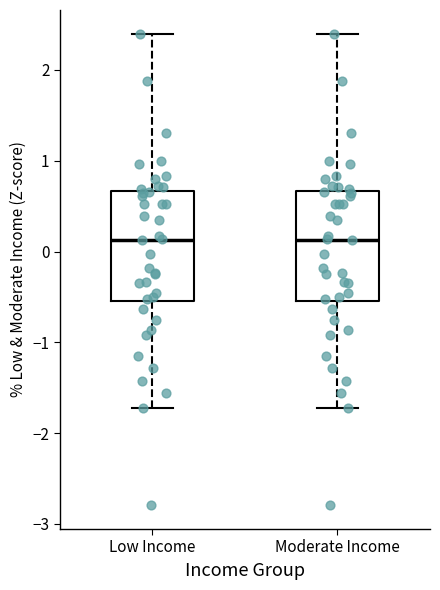

Reading left to right, transcribe this box plot: for each box, give where its median line is, the range the box spans, and where its two whiskers end, as read against the y-axis. The values are not printed on the chart, so give them approximately, as read against the axis.

Low Income: median 0.1, box -0.5 to 0.7, whiskers -1.7 to 2.4
Moderate Income: median 0.1, box -0.5 to 0.7, whiskers -1.7 to 2.4